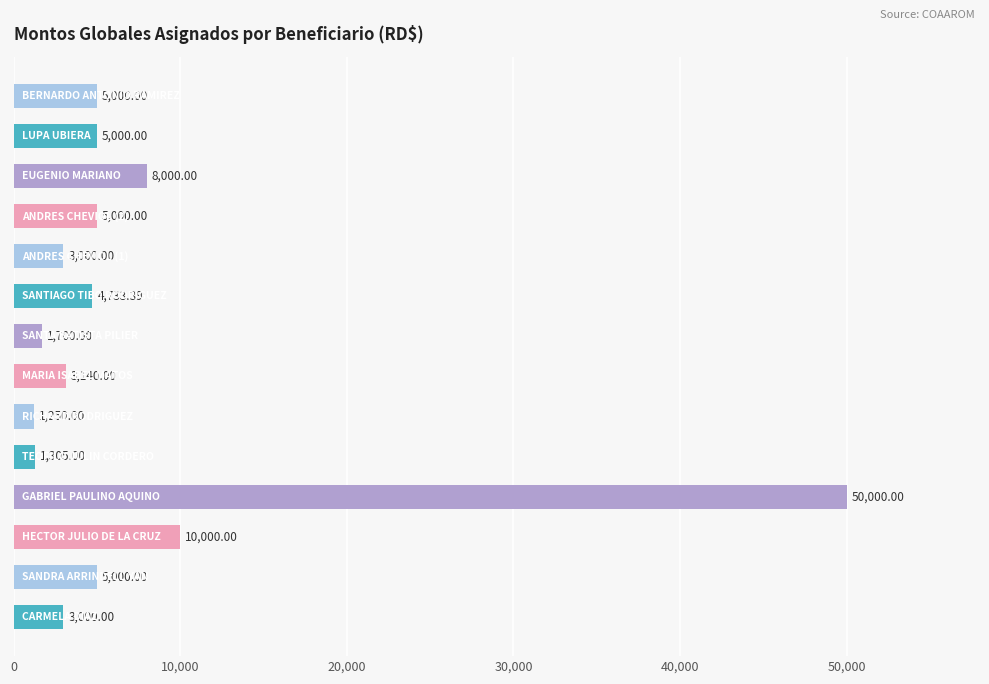

How many bars are there in total?

14